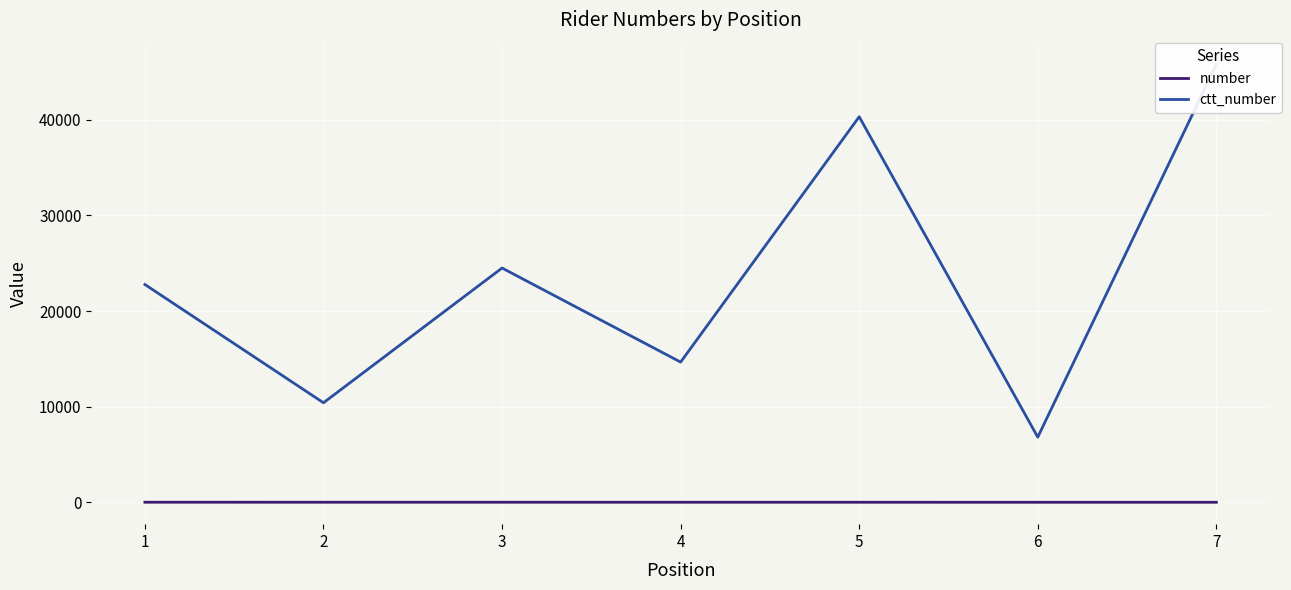

What are all the series names shown in the legend?

number, ctt_number